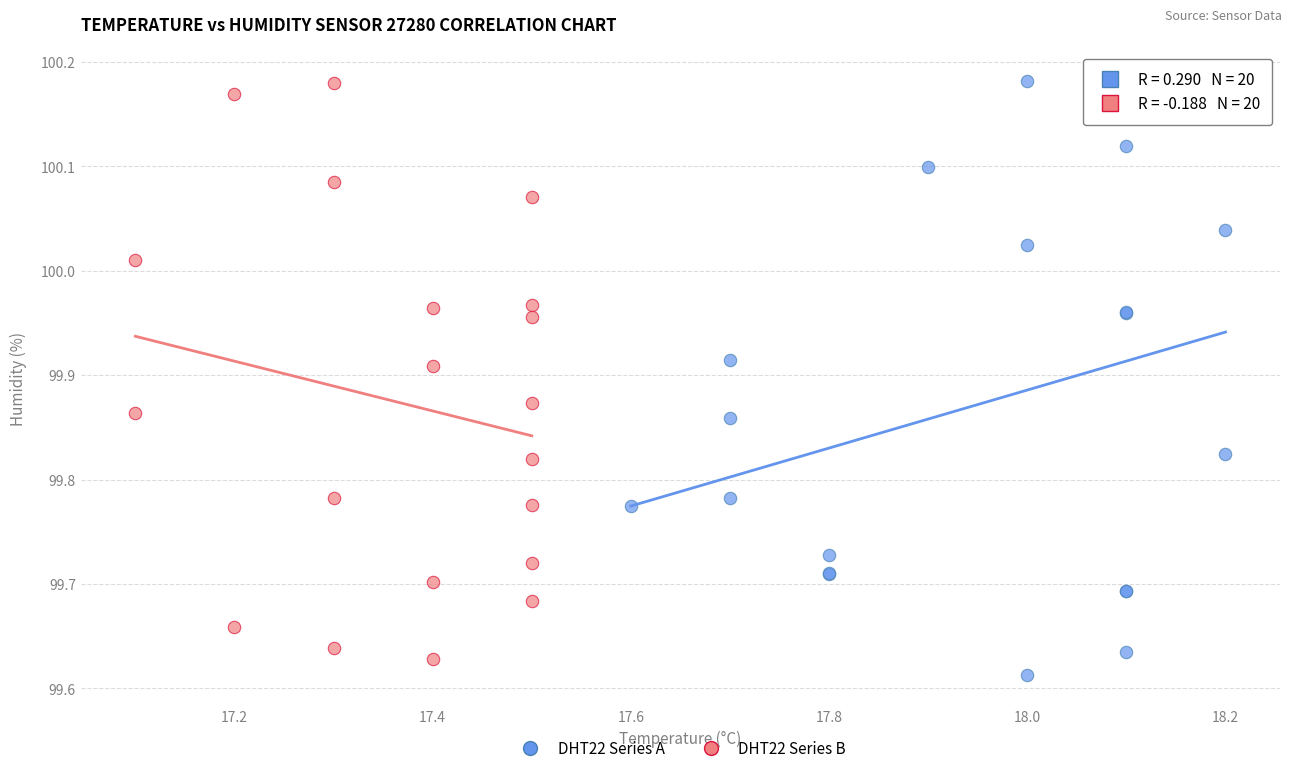

Which series reaches the minimum Y coordinate?

DHT22 Series A